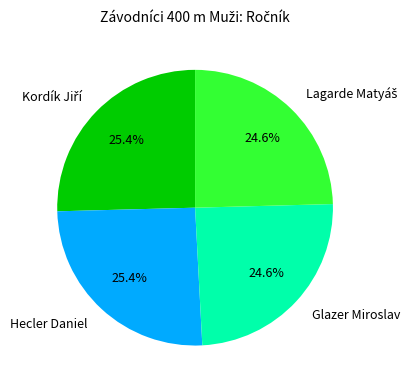

Does any single category account for the majority?

No